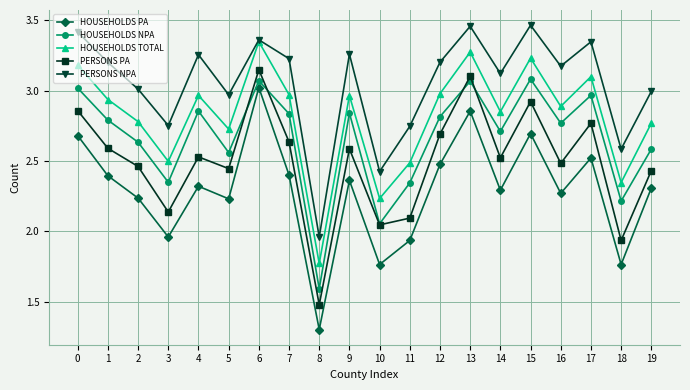

Is this an area chart (filled region under the line)?

No